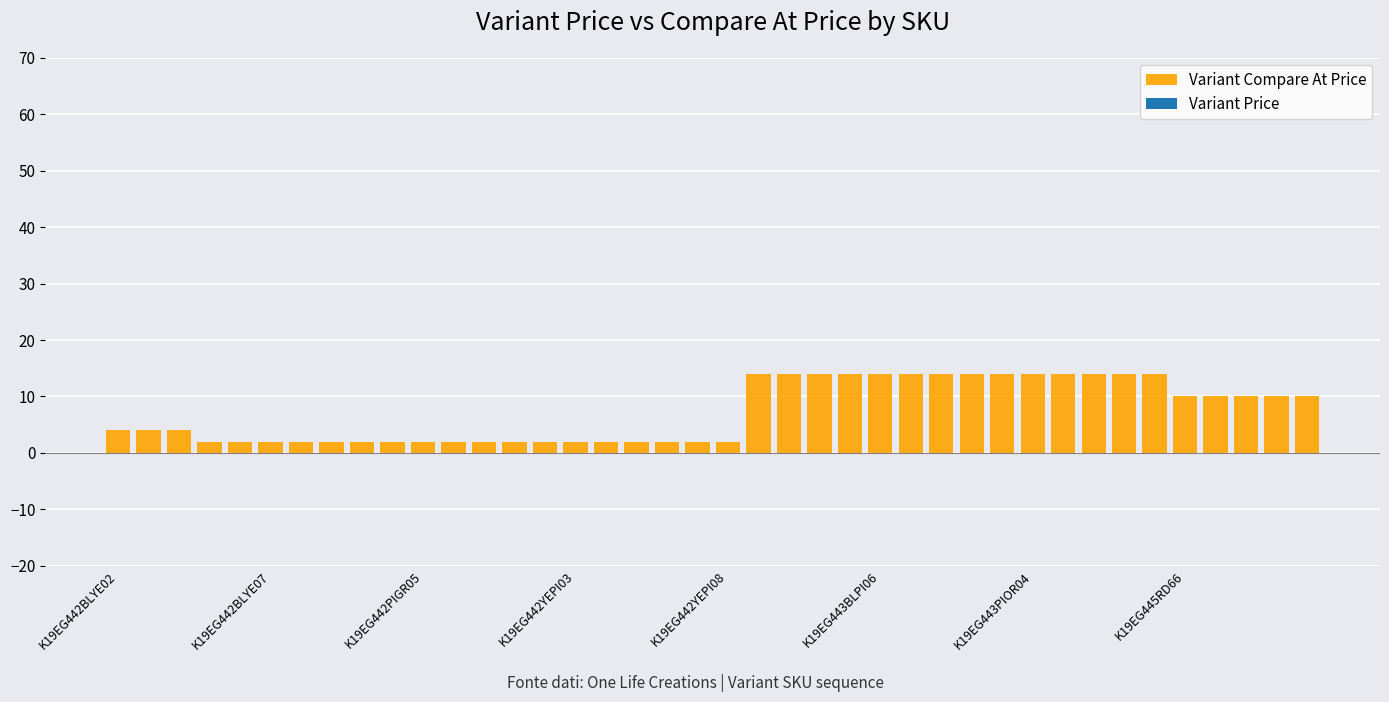

What is the greatest value displayed?

14